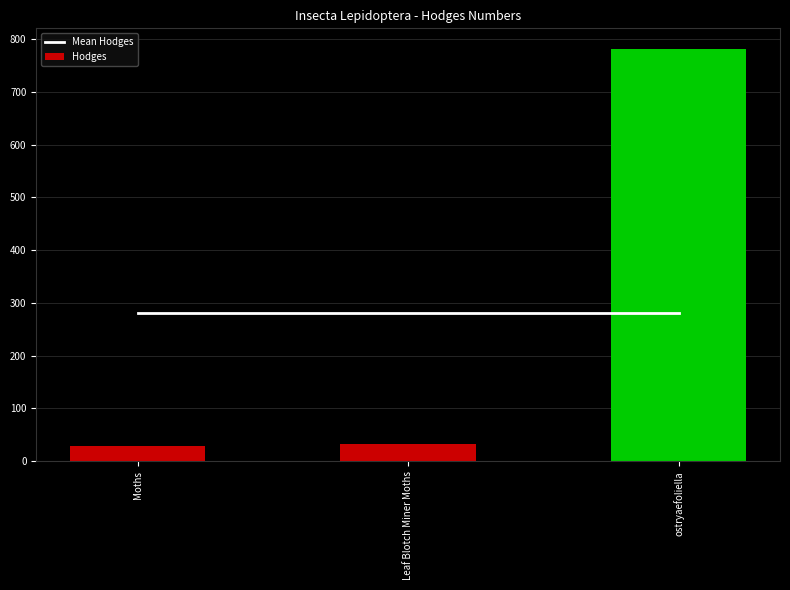

Are the bars horizontal?

No